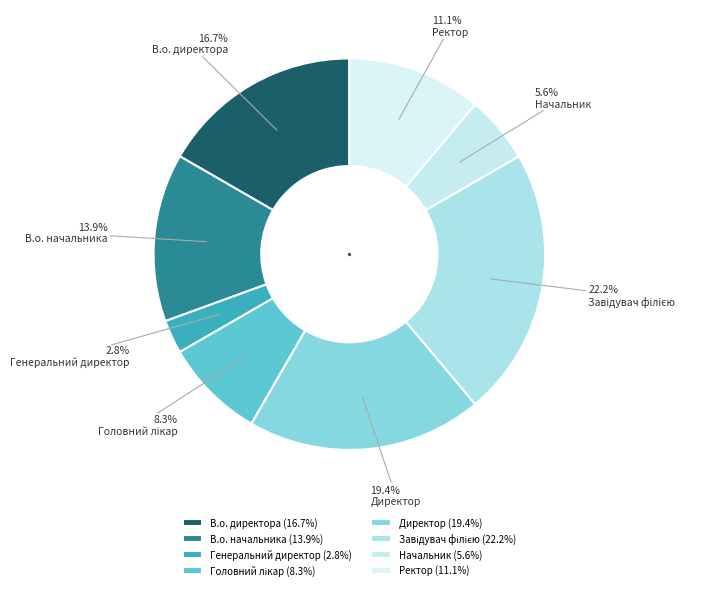

To the nearest percent, what is the difference between the largest and smallest slice percentages?

19%